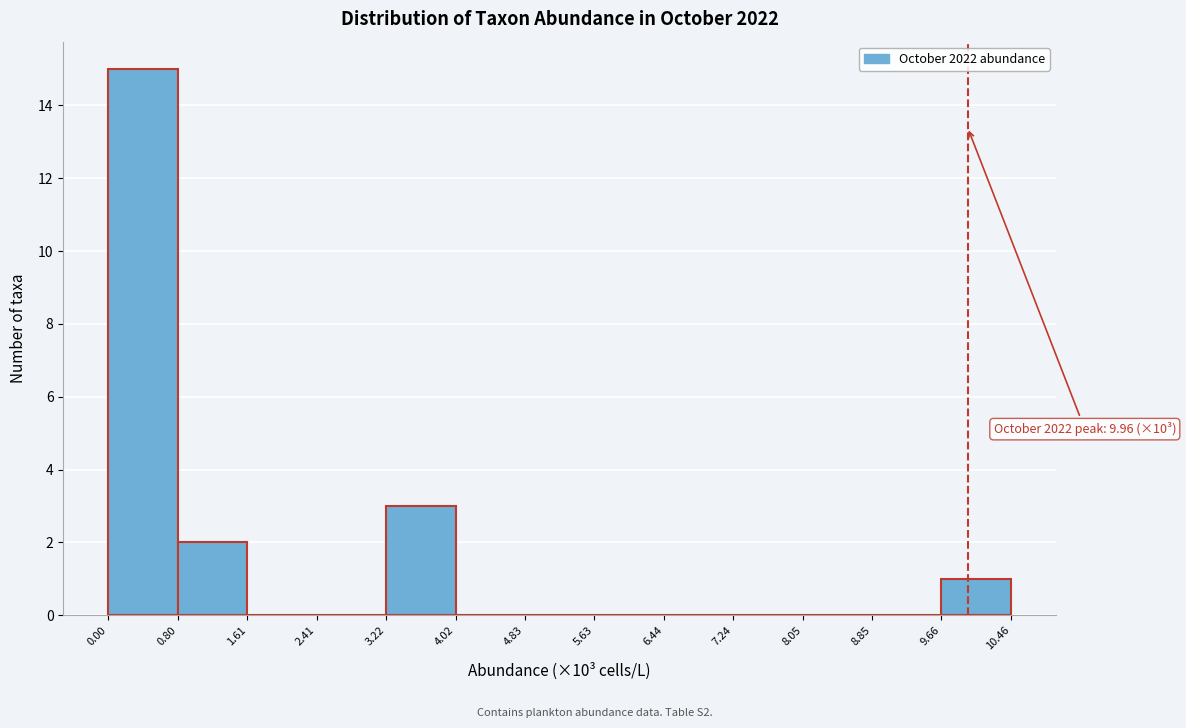

Which range on the x-axis has the tallest bar?

0.00 to 0.80